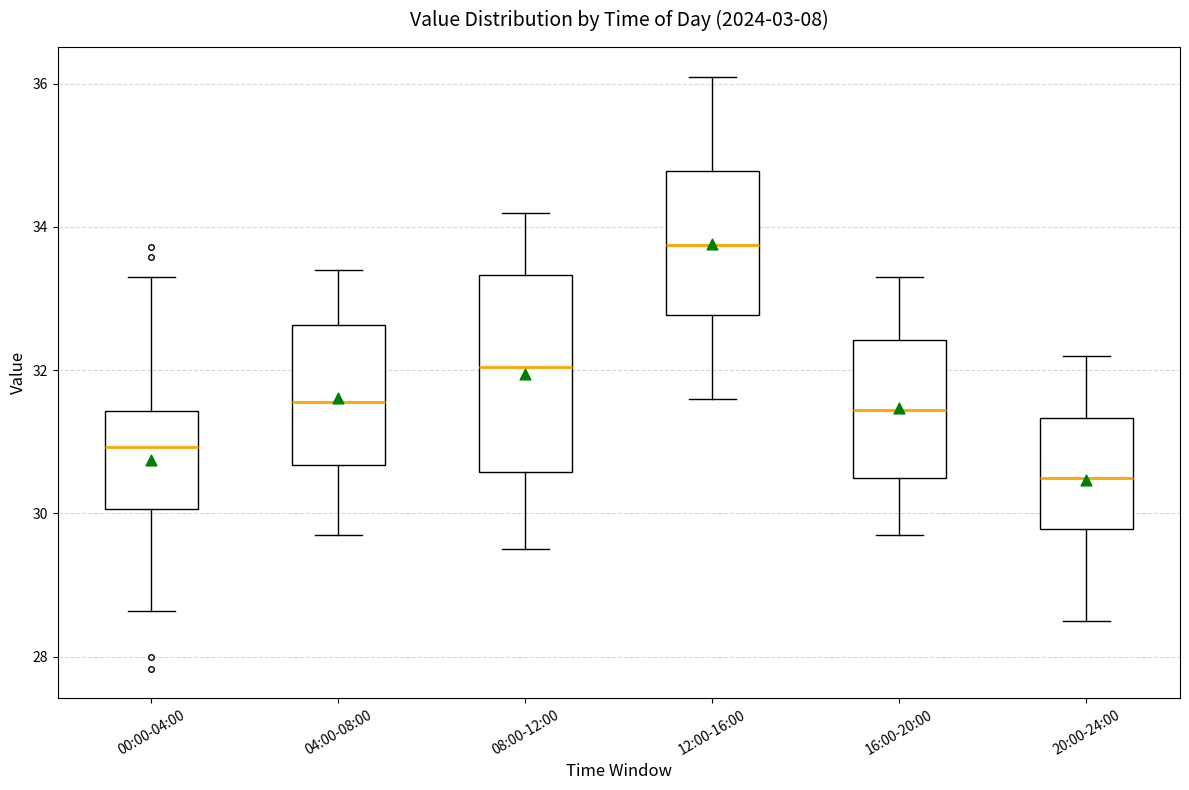

Which box is the tallest, from its lower edge to its upper edge?

08:00-12:00